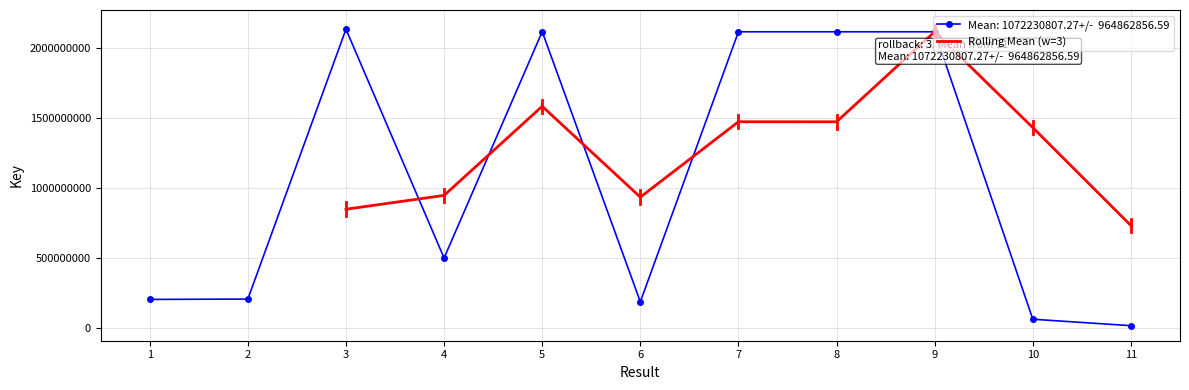

What is the difference between the second highest and minimum values?

852291928.0